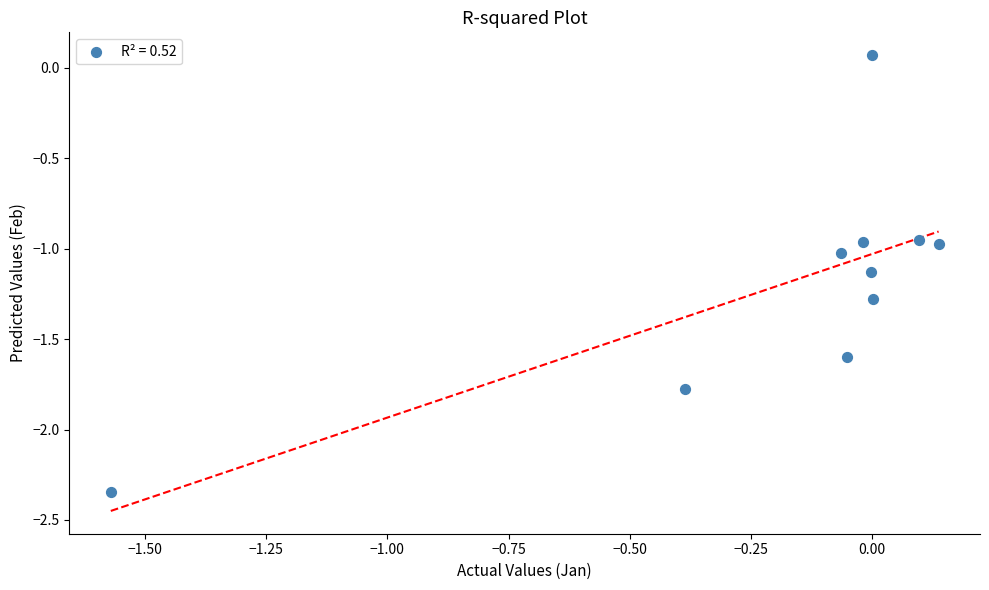

What is the range of X values (max minus min)?

1.7